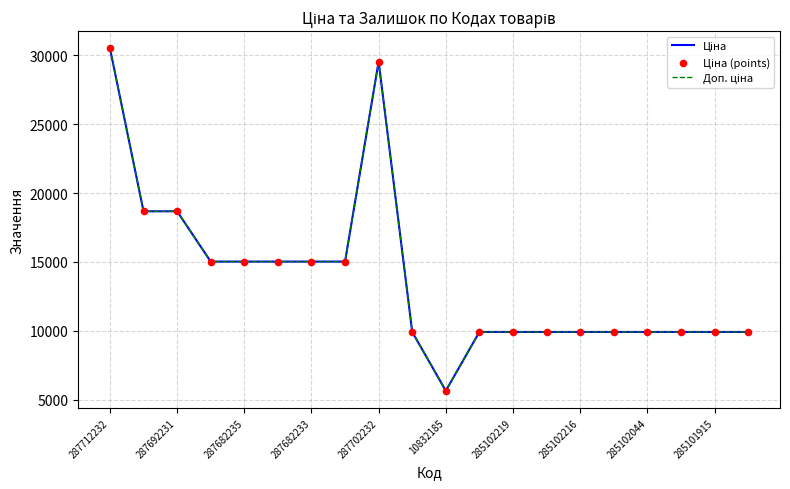

At how many categories does at least one series exceed 7563?

19